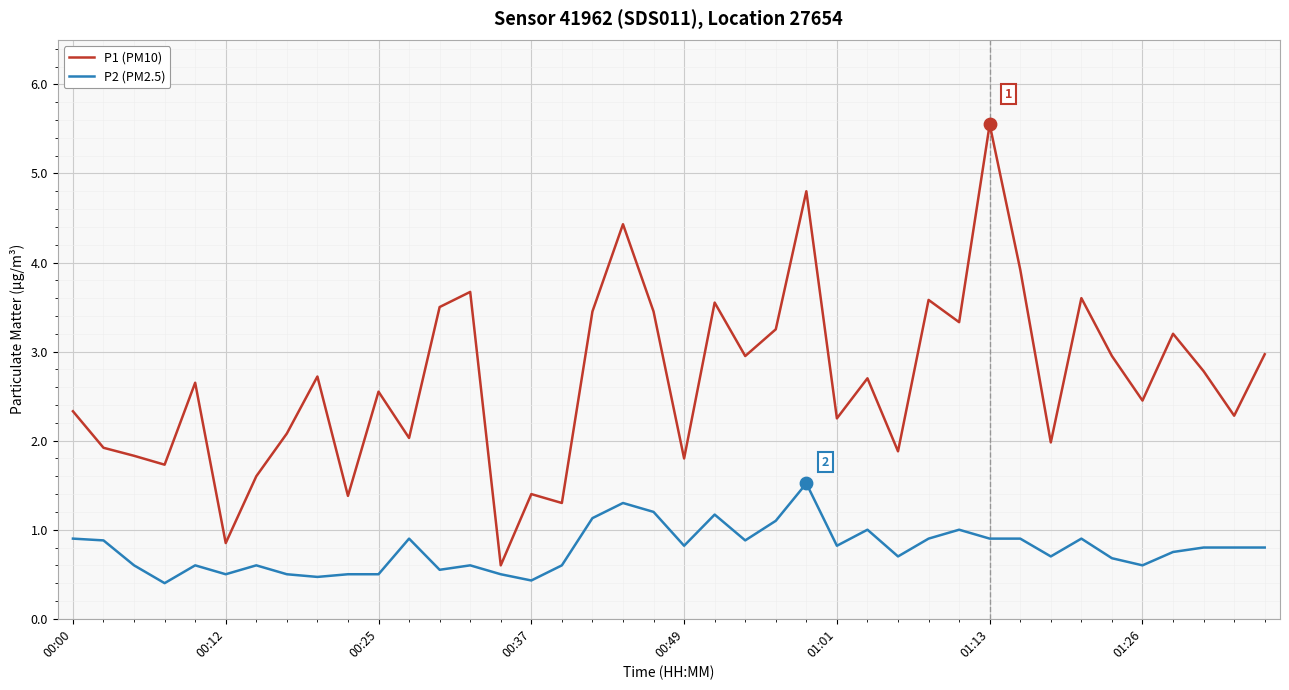

Which series has the largest total across all categories?

P1 (PM10)